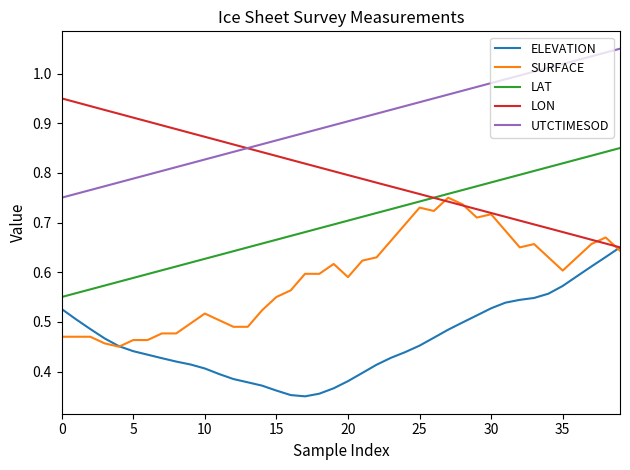

List the series in order of their overall mean, lowest first.

ELEVATION, SURFACE, LAT, LON, UTCTIMESOD